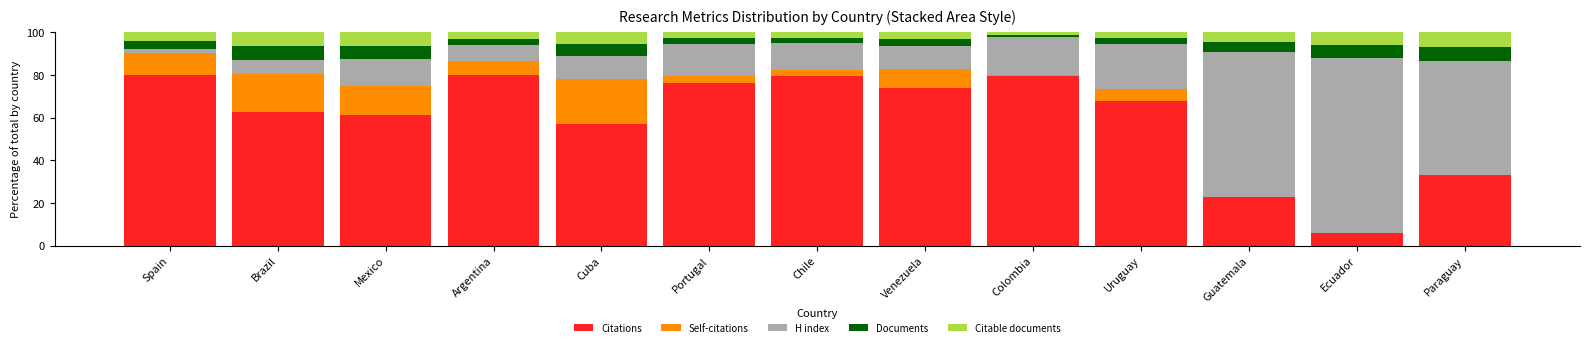

What is the total value across all series at Guatemala?

100.0